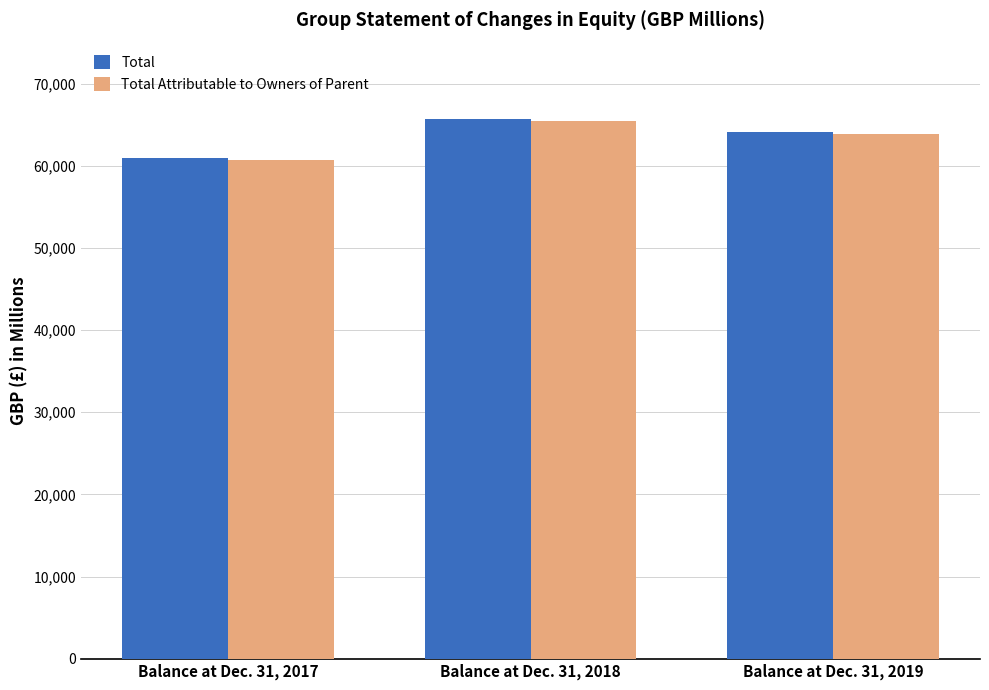

Where is Total Attributable to Owners of Parent nearest to the value 63101?

Balance at Dec. 31, 2019